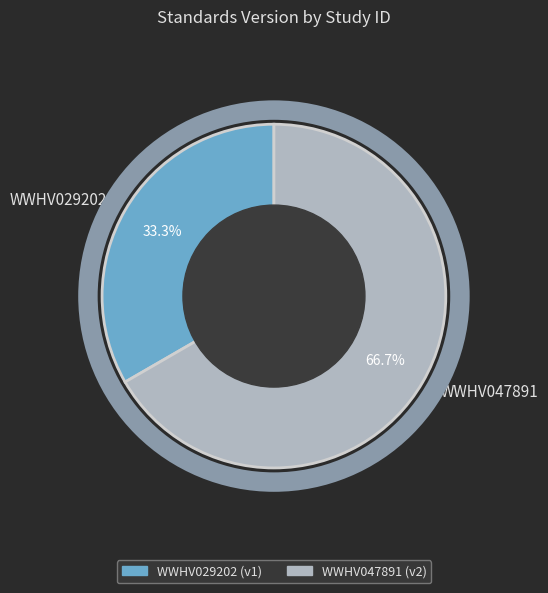

Which category accounts for the majority?

WWHV047891